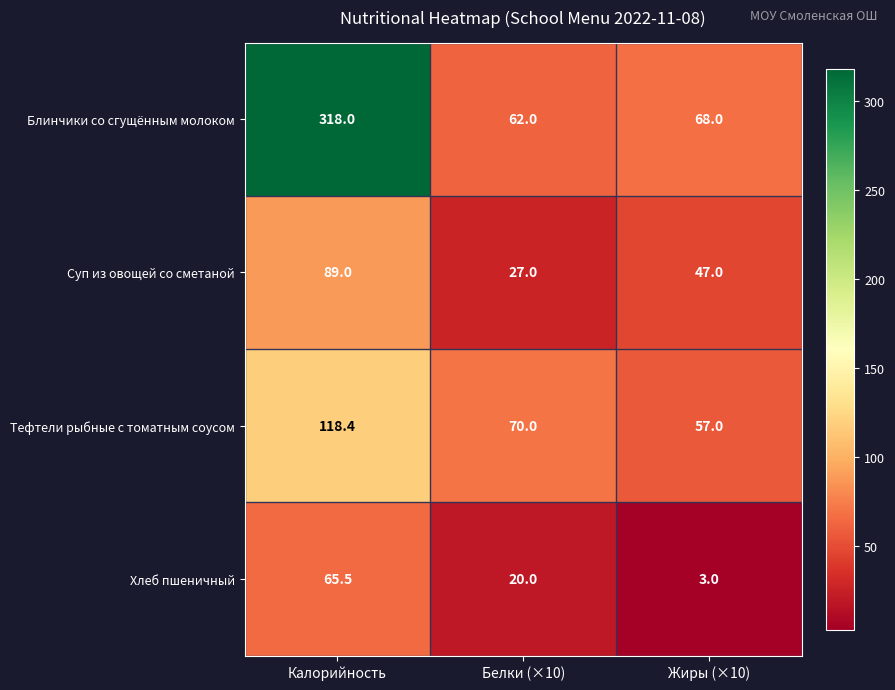

The Хлеб пшеничный series shows 3.0 at Жиры (×10). True or false?

True